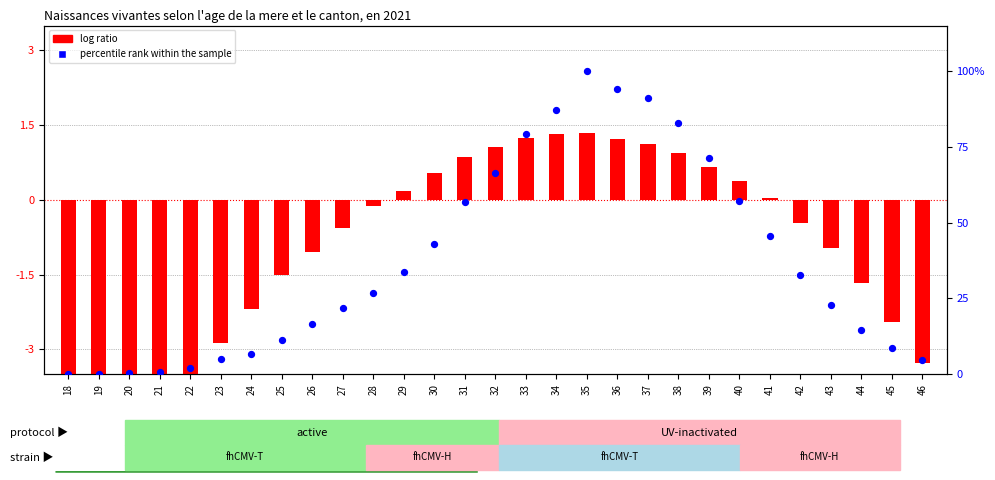

What is the total value across all series at 22?

-1.7